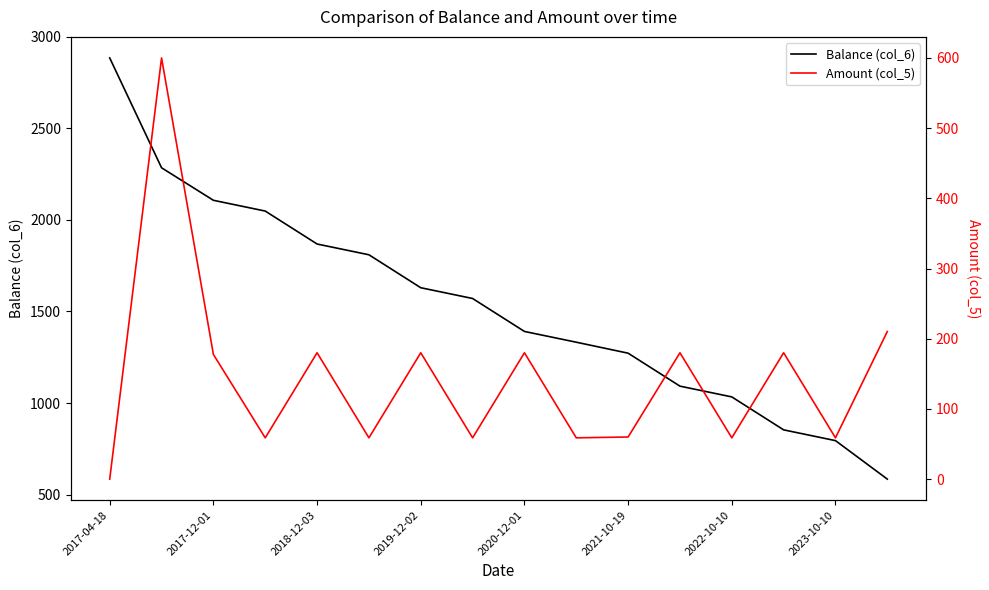

How many values in the Amount (col_5) series are below 177?

8